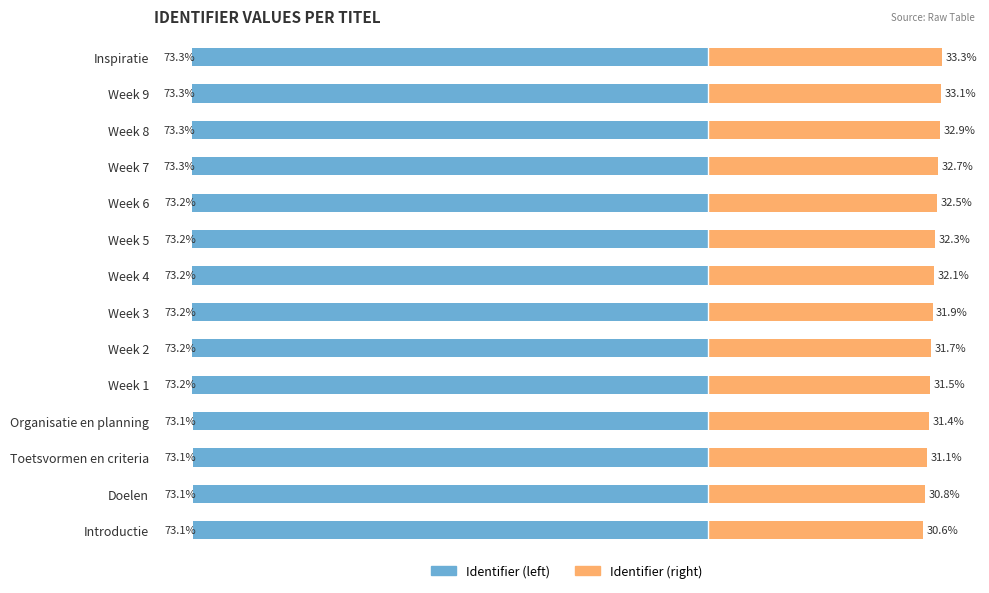

How many groups of bars are there?

14